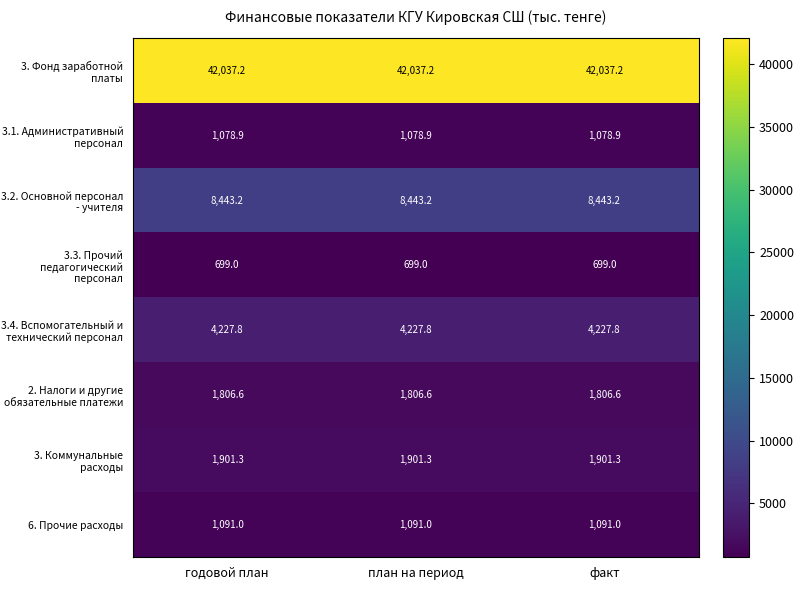

What is the total value across all series at годовой план?

61285.0